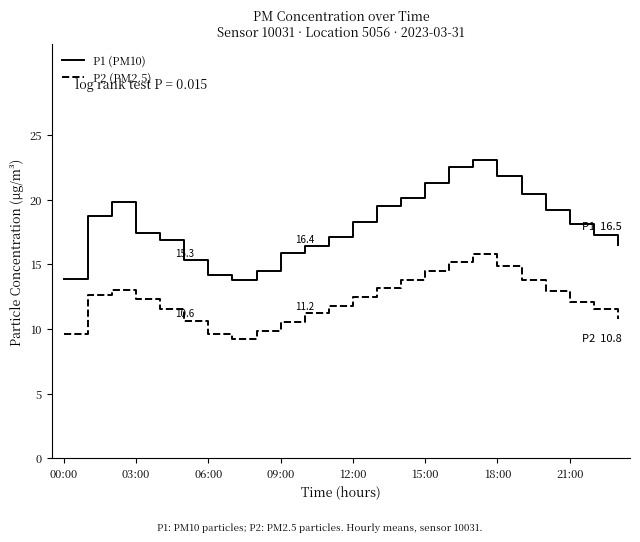

What is the sum of all P2 (PM2.5) values?

292.8